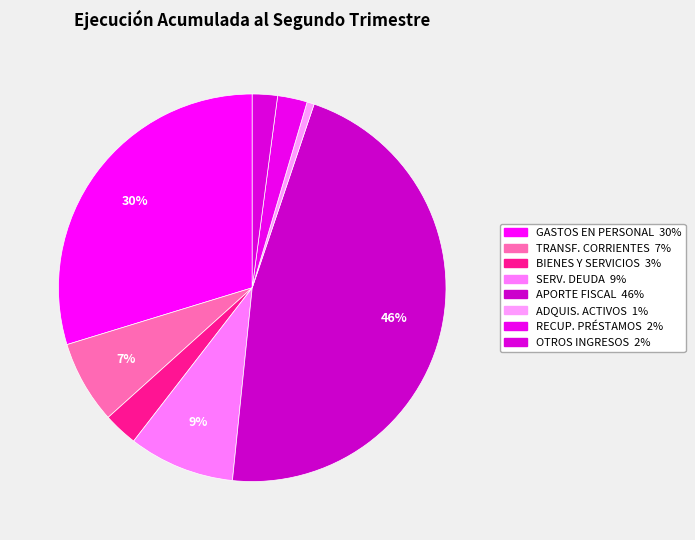

Rank the categories by value from lowest to highest.

ADQUISICIÓN DE ACTIVOS NO FINANCIEROS, OTROS INGRESOS CORRIENTES, RECUPERACIÓN DE PRÉSTAMOS, BIENES Y SERVICIOS DE CONSUMO, TRANSFERENCIAS CORRIENTES, SERVICIO DE LA DEUDA, GASTOS EN PERSONAL, APORTE FISCAL